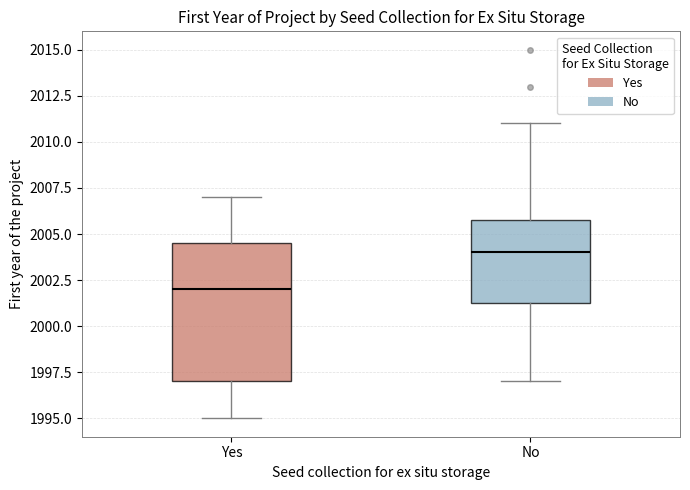

Comparing the boxes themselves (not the whiskers), which one is the tallest?

Yes